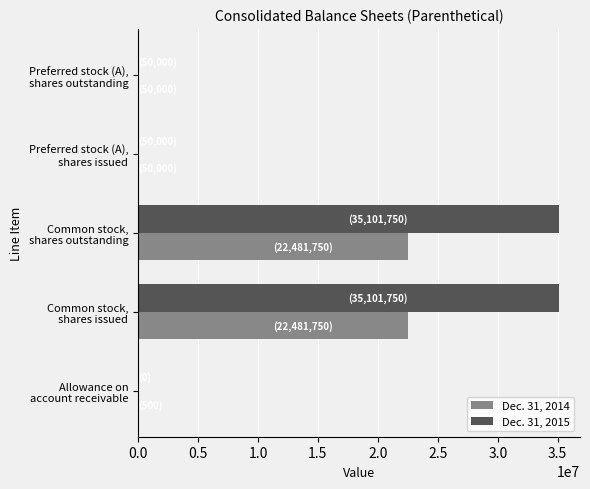

What is the greatest value displayed?

35101750